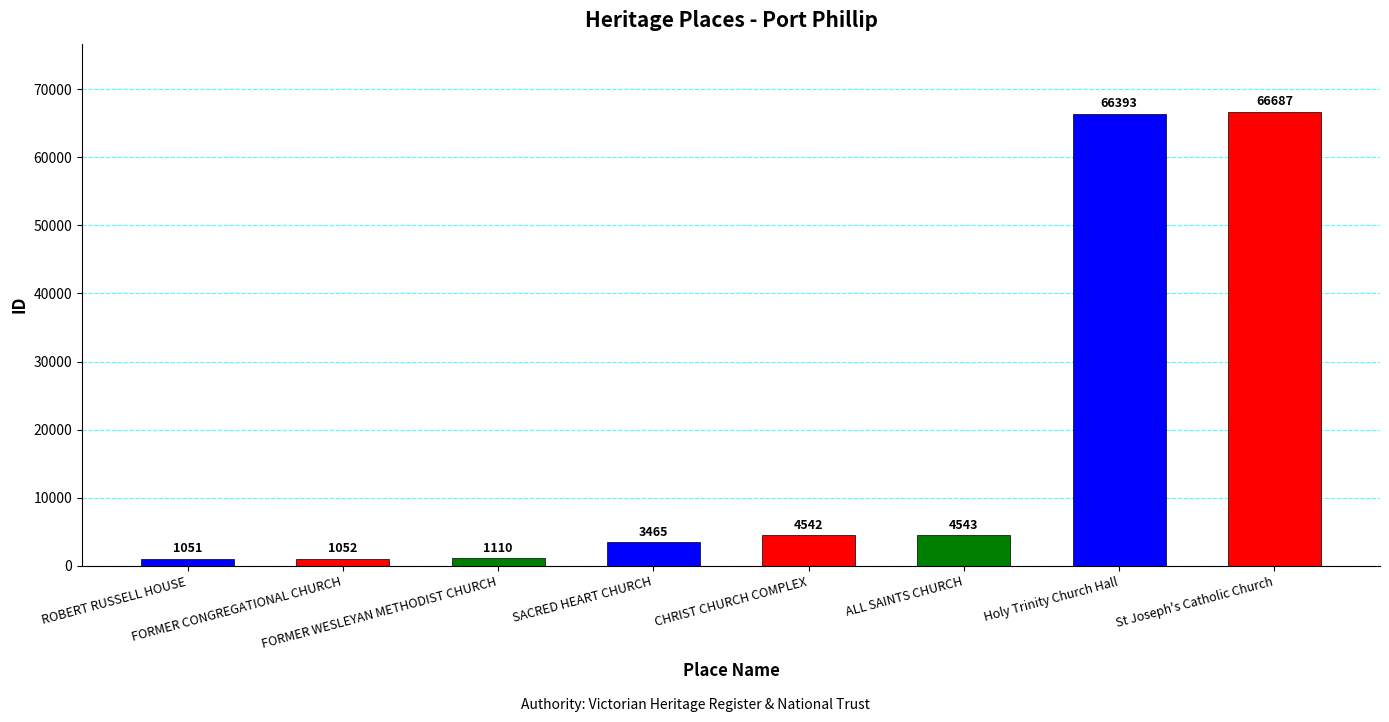

Reading left to right, what are all the values shown in this chart?

ROBERT RUSSELL HOUSE=1051	FORMER CONGREGATIONAL CHURCH=1052	FORMER WESLEYAN METHODIST CHURCH=1110	SACRED HEART CHURCH=3465	CHRIST CHURCH COMPLEX=4542	ALL SAINTS CHURCH=4543	Holy Trinity Church Hall=66393	St Joseph's Catholic Church=66687